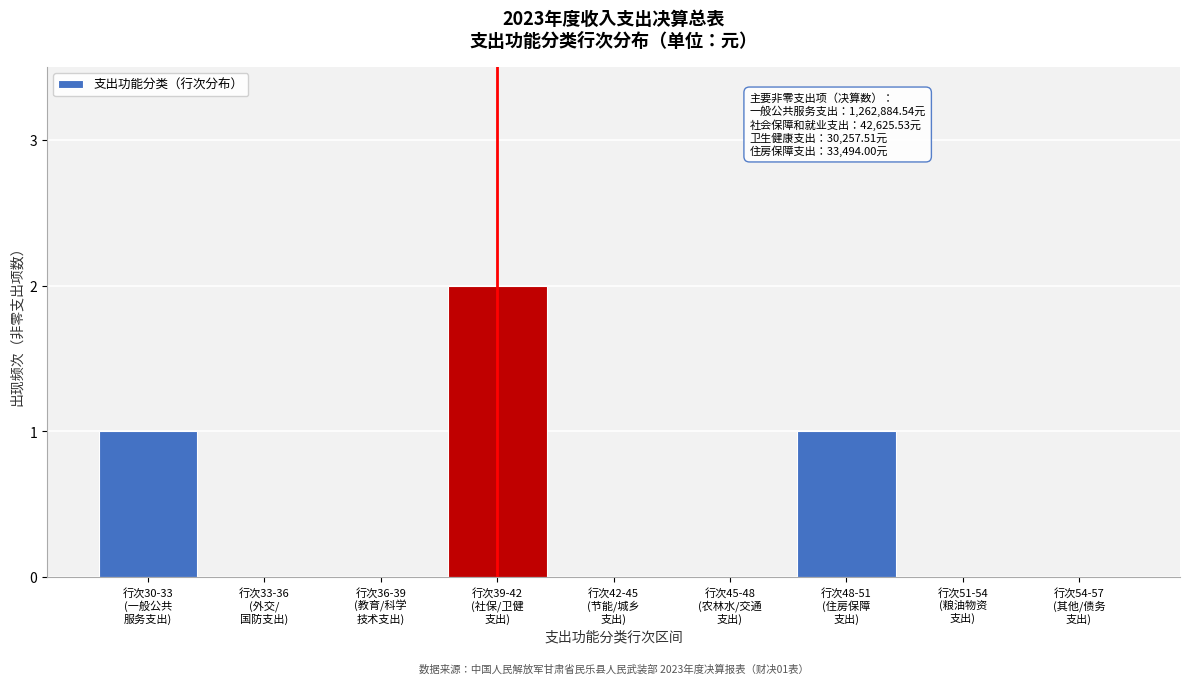

What is the sum of all values?

4